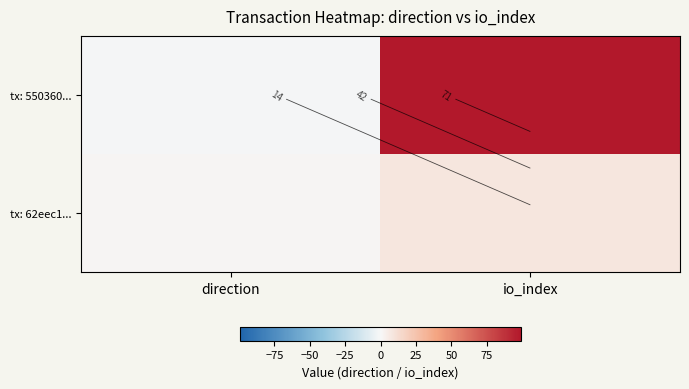

At which category is the sum across all series the highest?

io_index